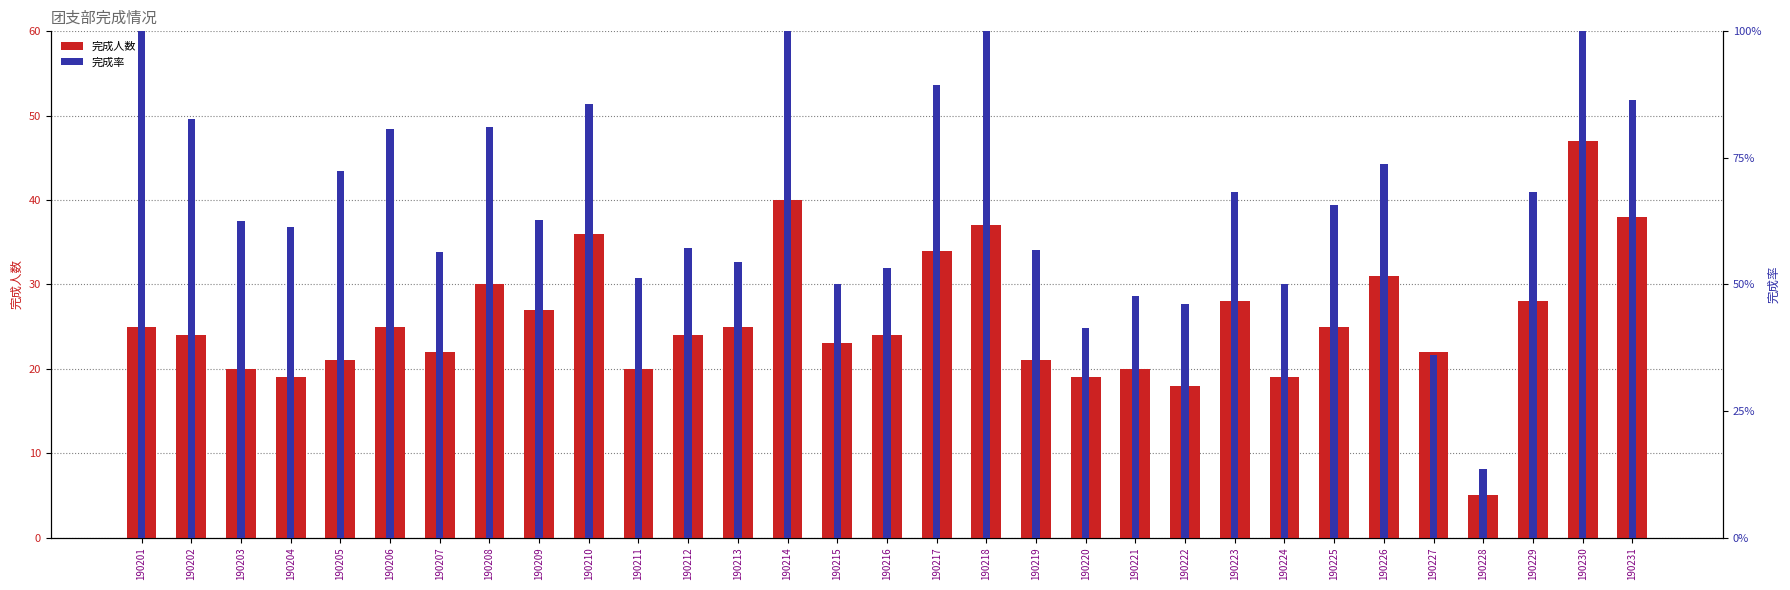

Which series changed the most between 190204 and 190212?

完成人数